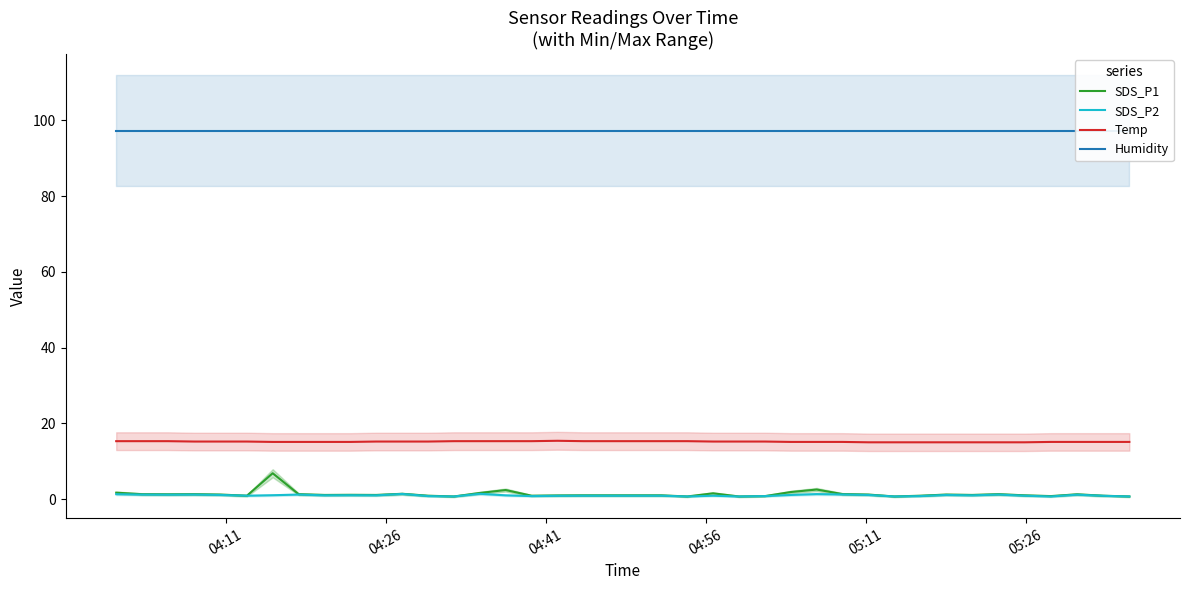

What is the maximum value for SDS_P1?

6.8